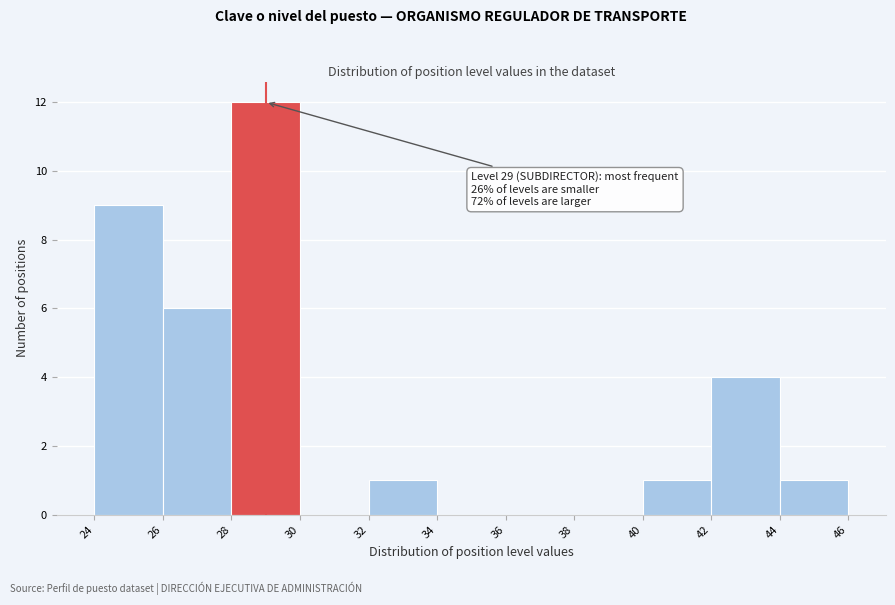

Over which range of the x-axis is the bar tallest?

28 to 30